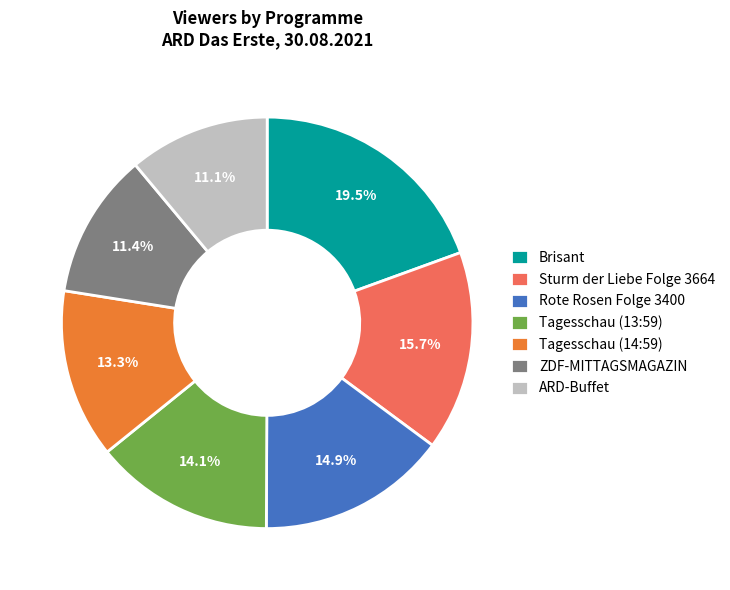

True or false: Tagesschau (13:59) accounts for 1% of the total.

False